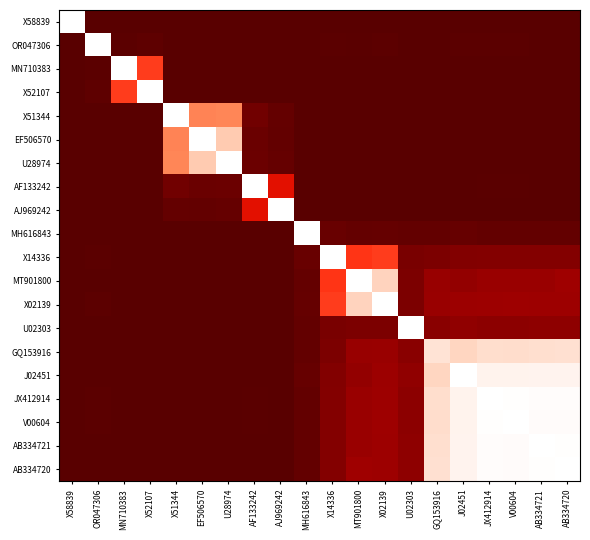

Reading right to left, what are all the values shown in this chart?

X58839: AB334720=0.0	AB334721=0.0	V00604=0.0	JX412914=0.0	J02451=0.0	GQ153916=0.0	U02303=0.0	X02139=0.0	MT901800=0.0	X14336=0.0	MH616843=0.0	AJ969242=0.0	AF133242=0.0	U28974=0.0	EF506570=0.0	X51344=0.0	X52107=0.0	MN710383=0.0	OR047306=0.0	X58839=100.0
OR047306: AB334720=0.2	AB334721=0.3	V00604=0.7	JX412914=0.7	J02451=0.6	GQ153916=0.2	U02303=0.0	X02139=0.8	MT901800=0.5	X14336=0.6	MH616843=0.0	AJ969242=0.1	AF133242=0.0	U28974=0.0	EF506570=0.0	X51344=0.0	X52107=1.4	MN710383=0.7	OR047306=100.0	X58839=0.0
MN710383: AB334720=0.0	AB334721=0.0	V00604=0.0	JX412914=0.0	J02451=0.0	GQ153916=0.0	U02303=0.0	X02139=0.0	MT901800=0.0	X14336=0.0	MH616843=0.0	AJ969242=0.0	AF133242=0.0	U28974=0.0	EF506570=0.0	X51344=0.0	X52107=57.0	MN710383=100.0	OR047306=0.7	X58839=0.0
X52107: AB334720=0.0	AB334721=0.0	V00604=0.0	JX412914=0.0	J02451=0.0	GQ153916=0.0	U02303=0.0	X02139=0.0	MT901800=0.0	X14336=0.0	MH616843=0.0	AJ969242=0.0	AF133242=0.0	U28974=0.0	EF506570=0.0	X51344=0.0	X52107=100.0	MN710383=57.0	OR047306=1.4	X58839=0.0
X51344: AB334720=0.0	AB334721=0.0	V00604=0.0	JX412914=0.0	J02451=0.0	GQ153916=0.0	U02303=0.0	X02139=0.0	MT901800=0.0	X14336=0.0	MH616843=0.0	AJ969242=3.2	AF133242=6.7	U28974=71.4	EF506570=70.9	X51344=100.0	X52107=0.0	MN710383=0.0	OR047306=0.0	X58839=0.0
EF506570: AB334720=0.0	AB334721=0.0	V00604=0.0	JX412914=0.0	J02451=0.0	GQ153916=0.0	U02303=0.0	X02139=0.3	MT901800=0.3	X14336=0.0	MH616843=0.0	AJ969242=3.0	AF133242=4.9	U28974=87.2	EF506570=100.0	X51344=70.9	X52107=0.0	MN710383=0.0	OR047306=0.0	X58839=0.0
U28974: AB334720=0.0	AB334721=0.0	V00604=0.0	JX412914=0.0	J02451=0.0	GQ153916=0.0	U02303=0.0	X02139=0.0	MT901800=0.0	X14336=0.0	MH616843=0.0	AJ969242=3.3	AF133242=5.2	U28974=100.0	EF506570=87.2	X51344=71.4	X52107=0.0	MN710383=0.0	OR047306=0.0	X58839=0.0
AF133242: AB334720=0.0	AB334721=0.0	V00604=0.4	JX412914=0.4	J02451=0.0	GQ153916=0.0	U02303=0.0	X02139=0.0	MT901800=0.4	X14336=0.0	MH616843=0.0	AJ969242=41.0	AF133242=100.0	U28974=5.2	EF506570=4.9	X51344=6.7	X52107=0.0	MN710383=0.0	OR047306=0.0	X58839=0.0
AJ969242: AB334720=0.0	AB334721=0.0	V00604=0.0	JX412914=0.0	J02451=0.0	GQ153916=0.0	U02303=0.2	X02139=0.0	MT901800=0.0	X14336=0.0	MH616843=0.0	AJ969242=100.0	AF133242=41.0	U28974=3.3	EF506570=3.0	X51344=3.2	X52107=0.0	MN710383=0.0	OR047306=0.0	X58839=0.0
MH616843: AB334720=3.0	AB334721=3.0	V00604=3.0	JX412914=3.0	J02451=3.8	GQ153916=3.0	U02303=2.8	X02139=3.5	MT901800=3.2	X14336=4.4	MH616843=100.0	AJ969242=0.0	AF133242=0.0	U28974=0.0	EF506570=0.0	X51344=0.0	X52107=0.0	MN710383=0.0	OR047306=0.0	X58839=0.0
X14336: AB334720=12.0	AB334721=11.9	V00604=11.8	JX412914=11.8	J02451=11.7	GQ153916=10.1	U02303=9.1	X02139=56.9	MT901800=55.4	X14336=100.0	MH616843=4.4	AJ969242=0.0	AF133242=0.0	U28974=0.2	EF506570=0.0	X51344=0.2	X52107=0.0	MN710383=0.0	OR047306=0.6	X58839=0.0
MT901800: AB334720=19.8	AB334721=18.0	V00604=18.0	JX412914=18.0	J02451=16.6	GQ153916=17.7	U02303=9.9	X02139=89.4	MT901800=100.0	X14336=55.4	MH616843=3.2	AJ969242=0.2	AF133242=0.4	U28974=0.0	EF506570=0.3	X51344=0.0	X52107=0.0	MN710383=0.0	OR047306=0.0	X58839=0.0
X02139: AB334720=19.3	AB334721=19.3	V00604=19.5	JX412914=19.3	J02451=18.8	GQ153916=18.1	U02303=10.1	X02139=100.0	MT901800=89.4	X14336=56.9	MH616843=3.5	AJ969242=0.2	AF133242=0.0	U28974=0.0	EF506570=0.3	X51344=0.0	X52107=0.0	MN710383=0.2	OR047306=0.8	X58839=0.0
U02303: AB334720=14.9	AB334721=14.9	V00604=14.3	JX412914=14.3	J02451=15.4	GQ153916=13.5	U02303=100.0	X02139=10.1	MT901800=9.9	X14336=9.1	MH616843=2.8	AJ969242=0.2	AF133242=0.0	U28974=0.0	EF506570=0.0	X51344=0.0	X52107=0.0	MN710383=0.0	OR047306=0.0	X58839=0.0
GQ153916: AB334720=92.4	AB334721=92.2	V00604=91.7	JX412914=91.8	J02451=89.9	GQ153916=93.1	U02303=13.5	X02139=18.1	MT901800=17.7	X14336=10.1	MH616843=3.0	AJ969242=0.0	AF133242=0.0	U28974=0.0	EF506570=0.0	X51344=0.0	X52107=0.0	MN710383=0.0	OR047306=0.0	X58839=0.0
J02451: AB334720=97.1	AB334721=97.1	V00604=97.0	JX412914=96.9	J02451=100.0	GQ153916=89.9	U02303=15.4	X02139=18.8	MT901800=16.6	X14336=11.7	MH616843=3.8	AJ969242=0.0	AF133242=0.0	U28974=0.0	EF506570=0.0	X51344=0.0	X52107=0.0	MN710383=0.0	OR047306=0.0	X58839=0.0
JX412914: AB334720=99.3	AB334721=99.3	V00604=99.8	JX412914=100.0	J02451=96.9	GQ153916=91.8	U02303=14.3	X02139=19.3	MT901800=18.0	X14336=11.8	MH616843=3.0	AJ969242=0.0	AF133242=0.4	U28974=0.0	EF506570=0.0	X51344=0.0	X52107=0.0	MN710383=0.0	OR047306=0.7	X58839=0.0
V00604: AB334720=99.2	AB334721=99.1	V00604=100.0	JX412914=99.8	J02451=97.0	GQ153916=91.7	U02303=14.3	X02139=19.5	MT901800=18.0	X14336=11.8	MH616843=3.0	AJ969242=0.0	AF133242=0.4	U28974=0.0	EF506570=0.0	X51344=0.0	X52107=0.0	MN710383=0.0	OR047306=0.7	X58839=0.0
AB334721: AB334720=99.7	AB334721=100.0	V00604=99.1	JX412914=99.3	J02451=97.1	GQ153916=92.2	U02303=14.9	X02139=19.3	MT901800=18.0	X14336=11.9	MH616843=3.0	AJ969242=0.0	AF133242=0.0	U28974=0.0	EF506570=0.0	X51344=0.0	X52107=0.0	MN710383=0.0	OR047306=0.0	X58839=0.0
AB334720: AB334720=100.0	AB334721=99.7	V00604=99.2	JX412914=99.3	J02451=97.1	GQ153916=92.4	U02303=14.9	X02139=19.3	MT901800=19.8	X14336=12.0	MH616843=3.0	AJ969242=0.0	AF133242=0.0	U28974=0.0	EF506570=0.0	X51344=0.0	X52107=0.0	MN710383=0.0	OR047306=0.0	X58839=0.0